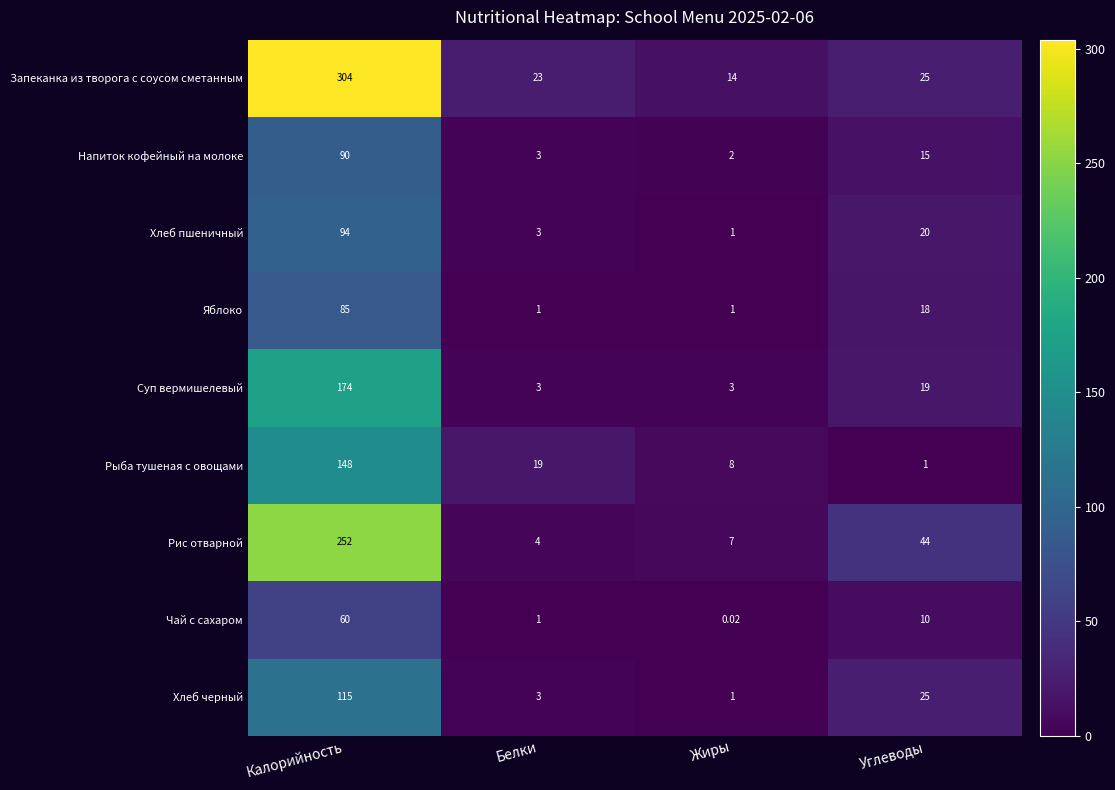

At which category is the sum across all series the highest?

Калорийность